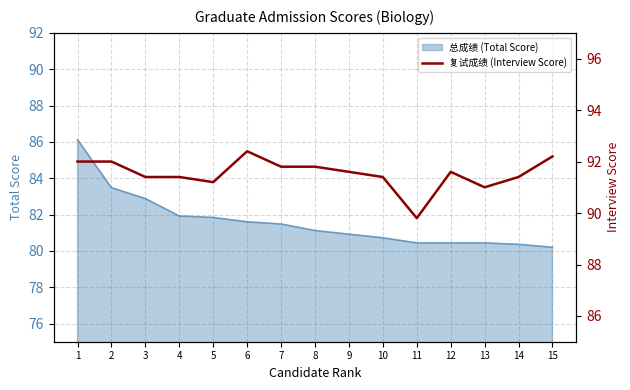

The value of 总成绩 (Total Score) at 10 is 128.6. True or false?

False